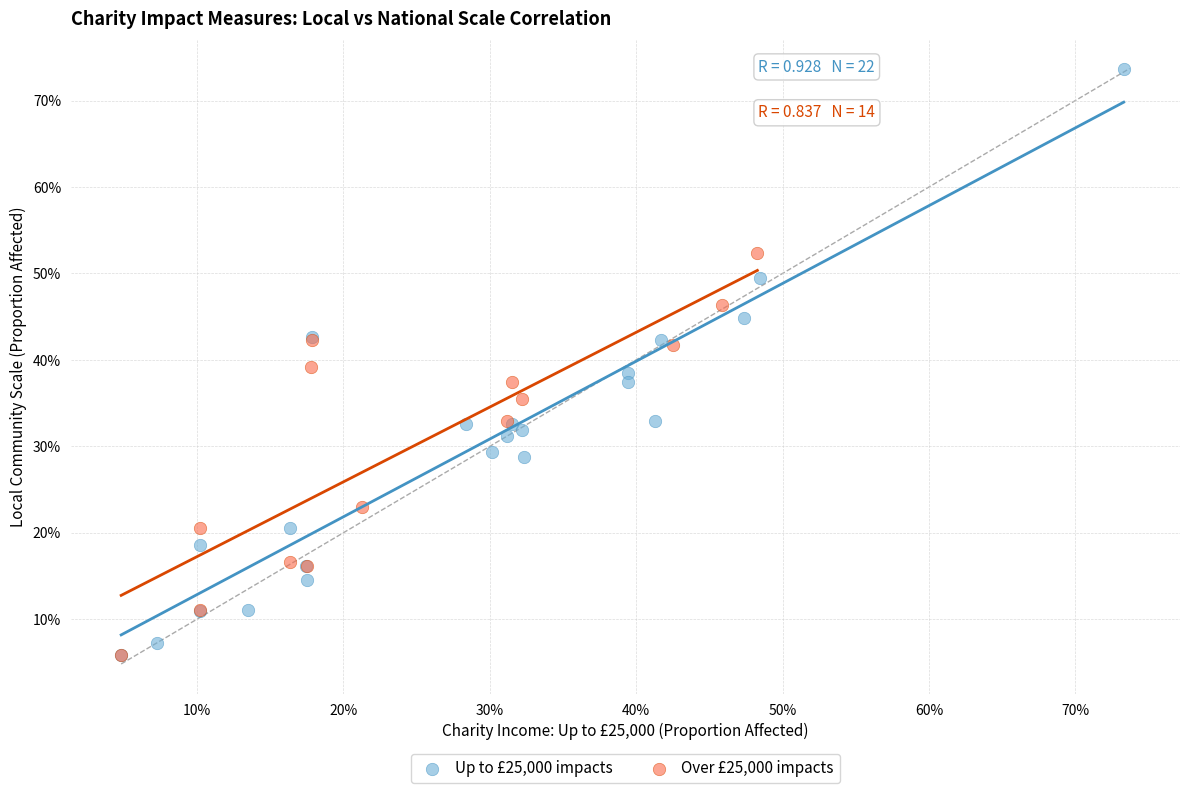

Which series has the largest Y range (max minus min)?

Up to £25,000 impacts